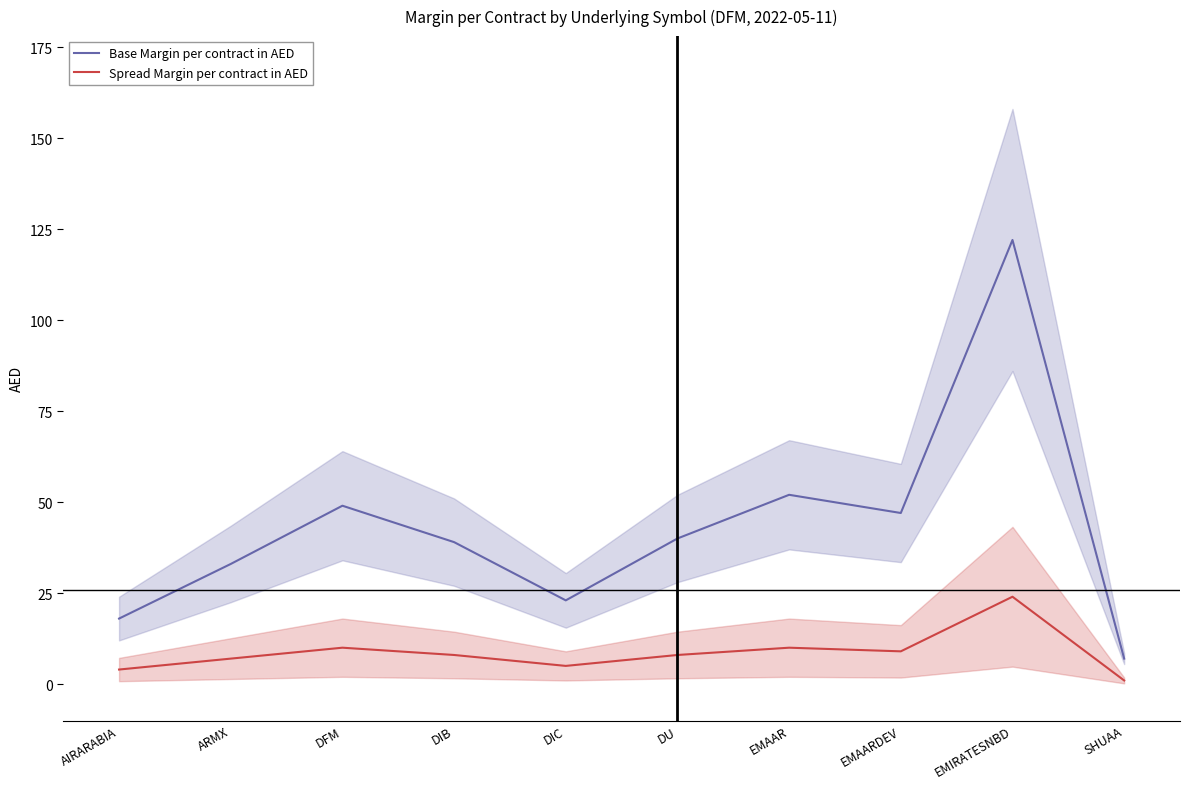

What is the difference between the second highest and minimum values in the Base Margin per contract in AED series?

45